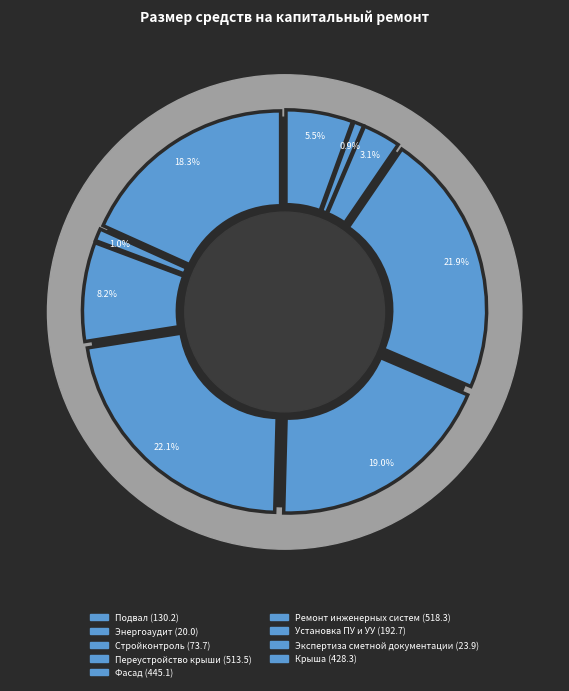

To the nearest percent, what is the difference between the Подвал and Стройконтроль slice percentages?

2%